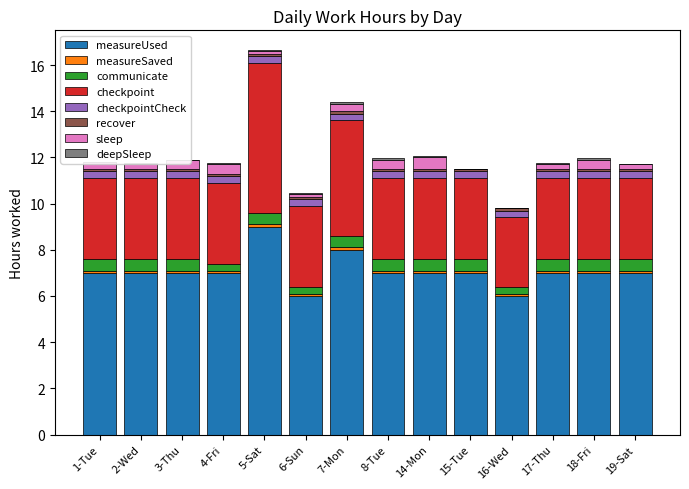

Between 4-Fri and 8-Tue, which series saw the biggest shift?

communicate